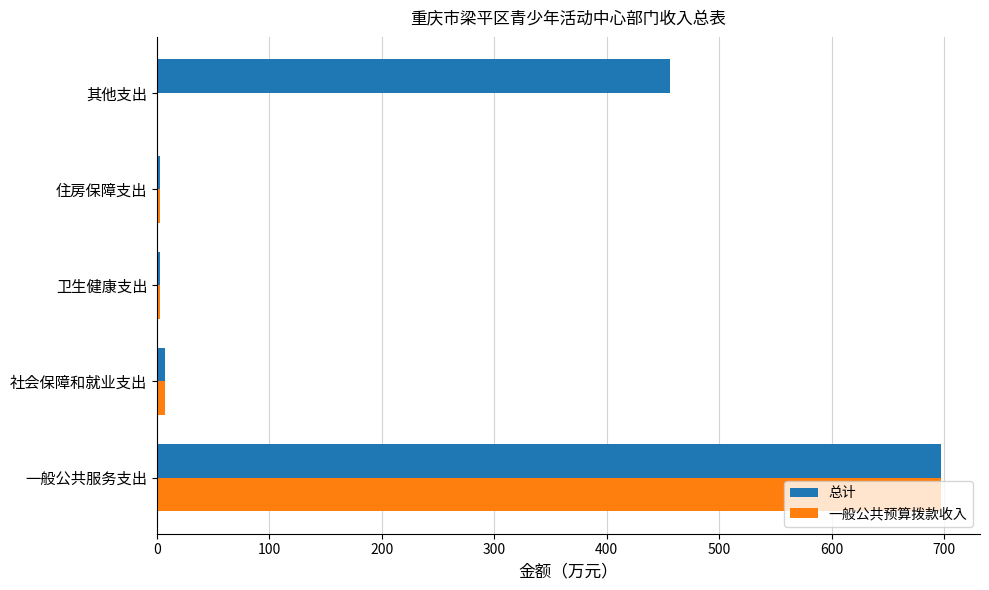

What is the sum of the 一般公共预算拨款收入 values at 其他支出 and 一般公共服务支出?

697.2